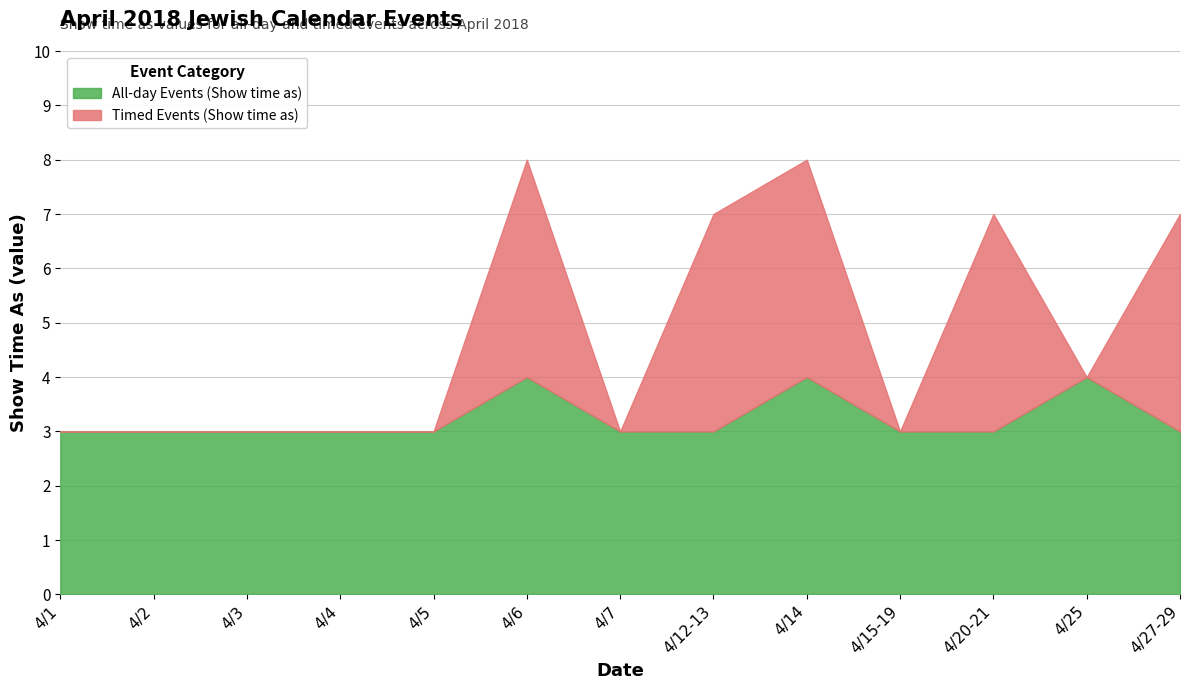

What is the label of the 6th point from the right?

4/12-13